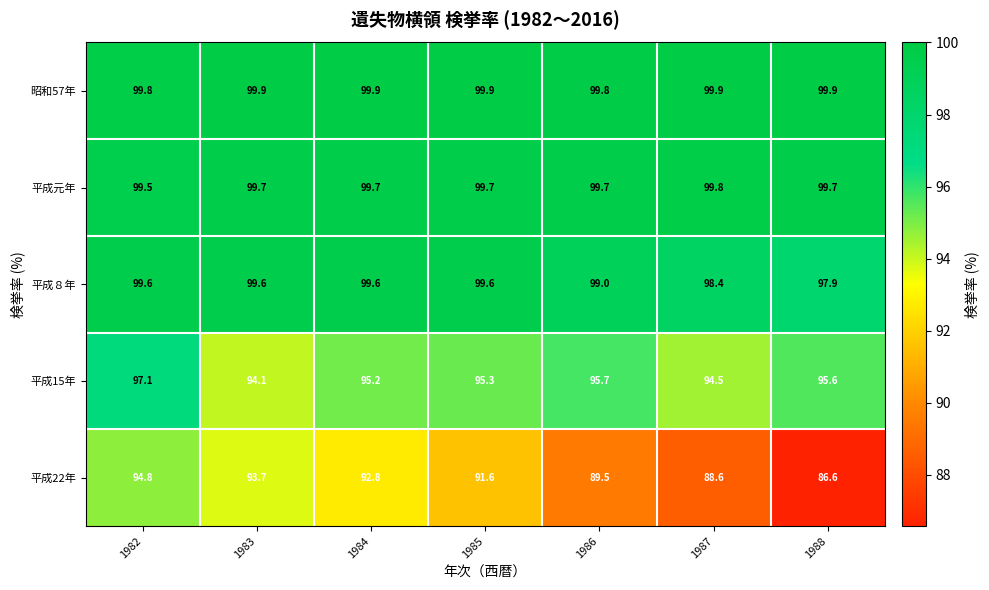

Is it true that 平成元年 equals 24.6 at 1988?

False